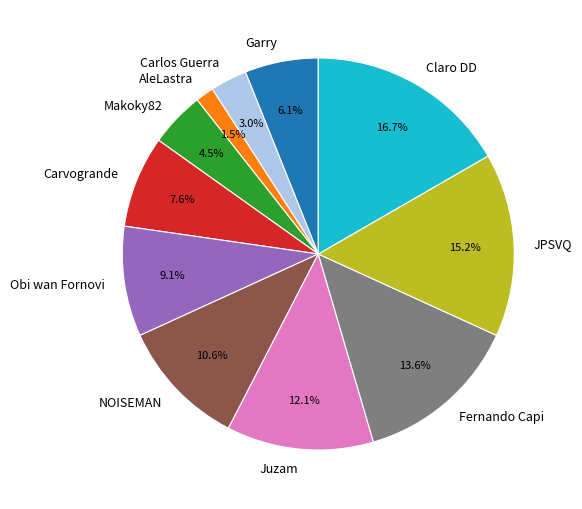

Count the number of slices in the pie.

11